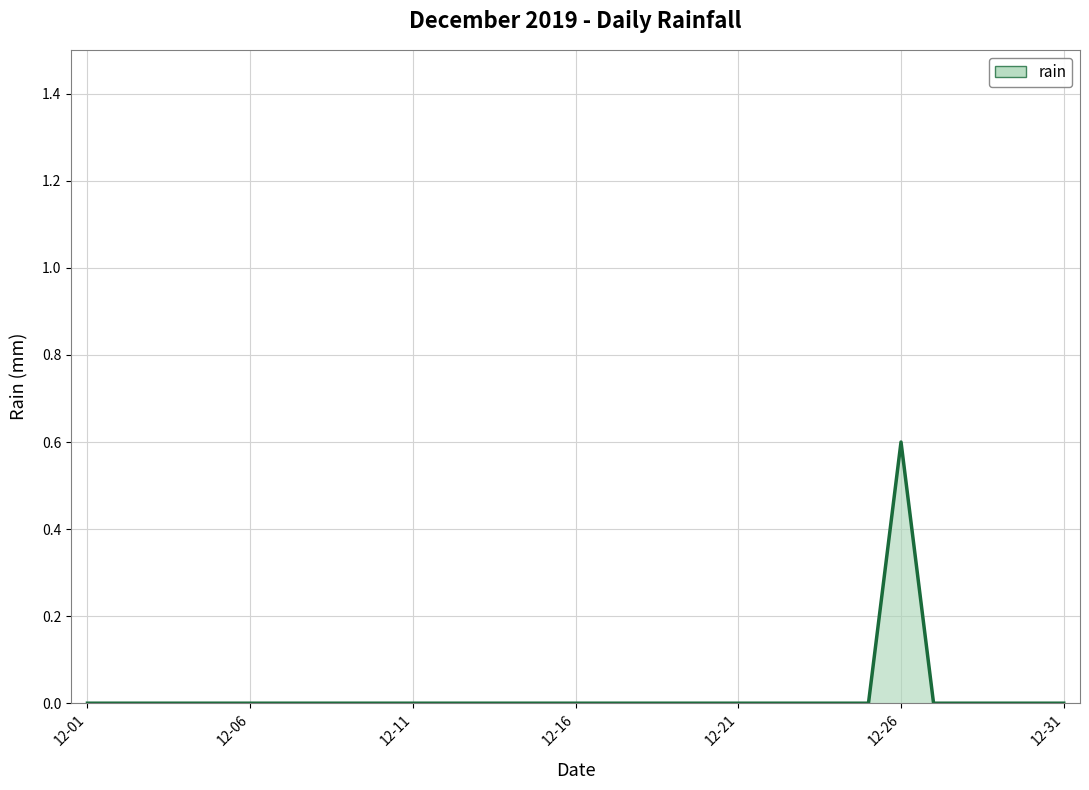

What is the maximum value shown in the chart?

0.6